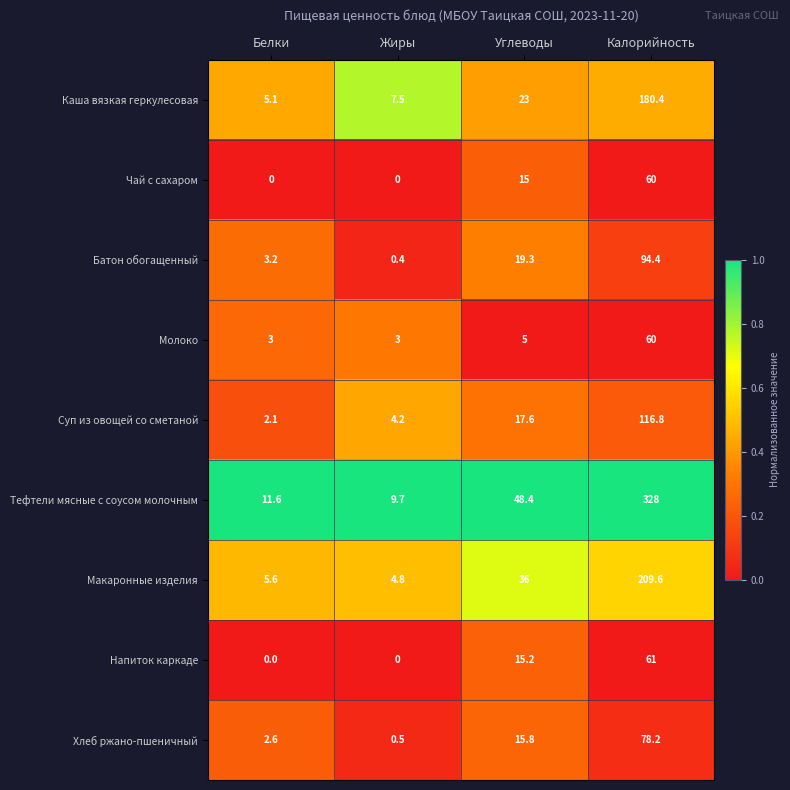

Between Белки and Углеводы, which series saw the biggest shift?

Тефтели мясные с соусом молочным